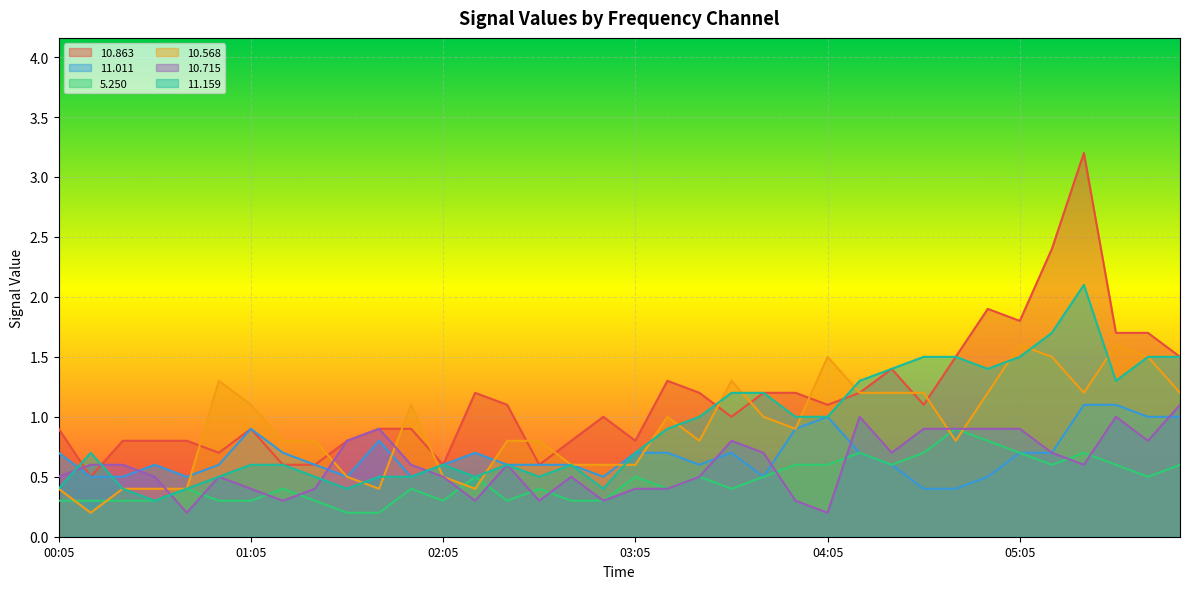

What is the sum of all  10.863 values?

41.7